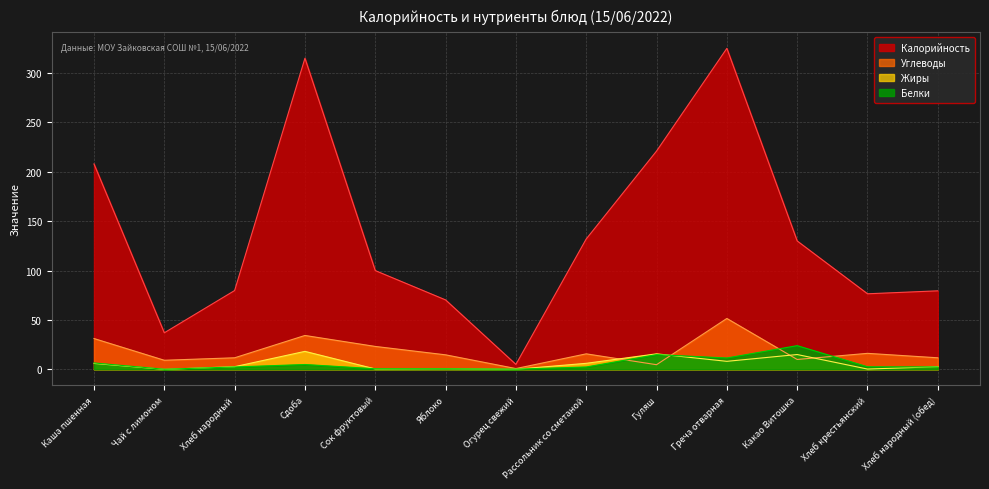

List the series in order of their peak value, lowest first.

Жиры, Белки, Углеводы, Калорийность